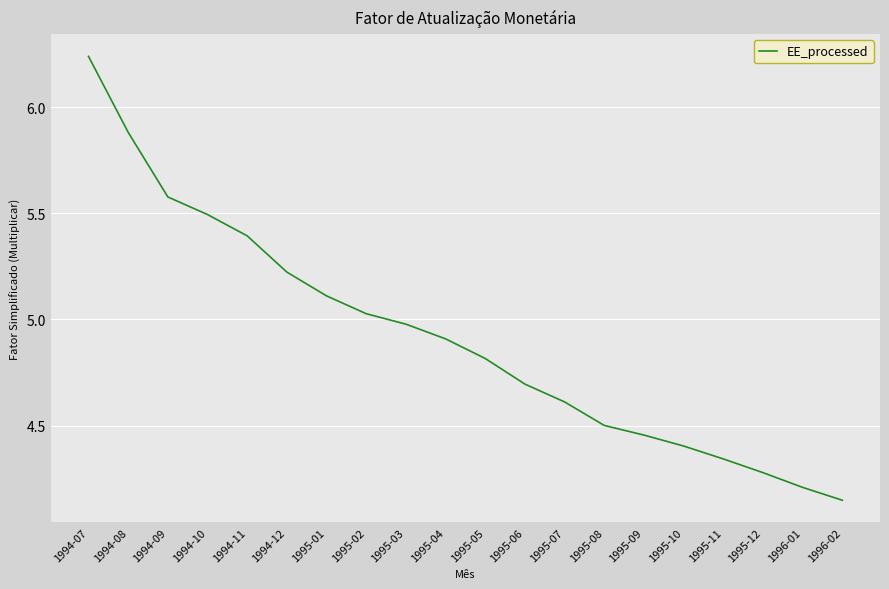

How many lines are shown in the chart?

1